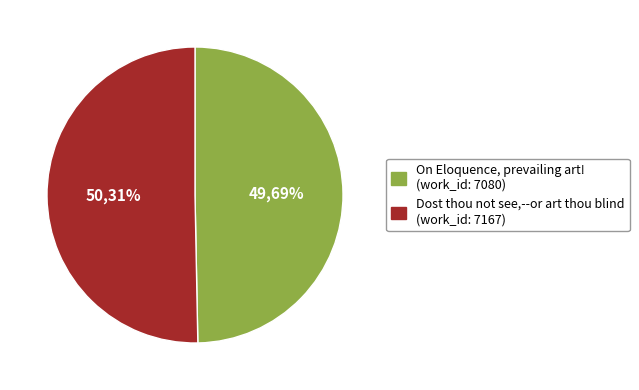

To the nearest percent, what is the average slice percentage?

50%